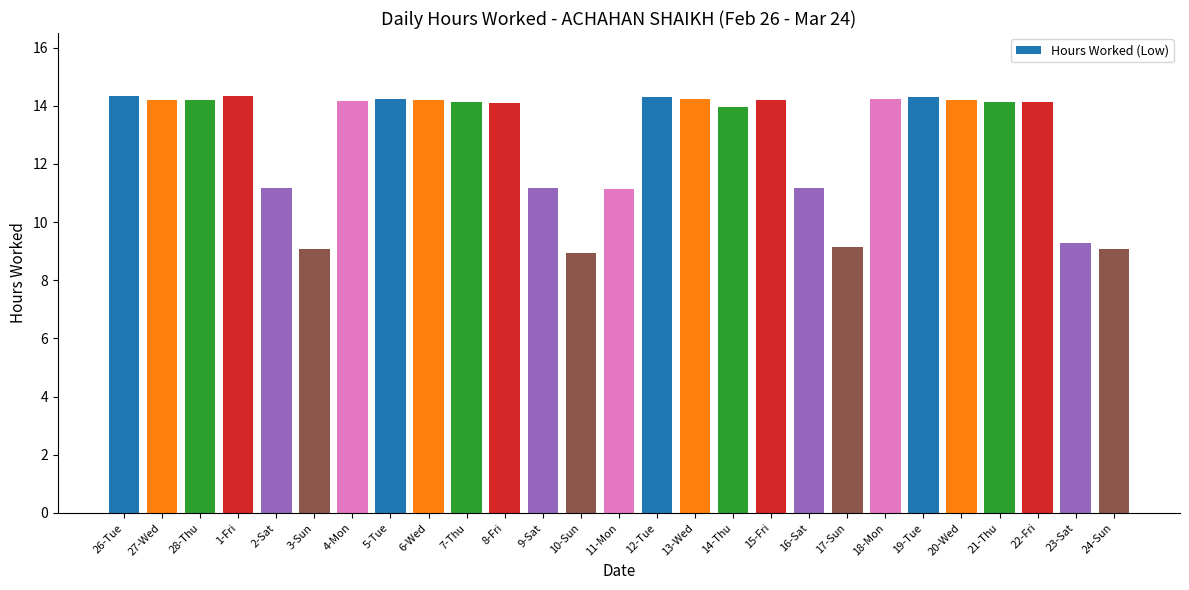

What is the sum of the values at 11-Mon and 22-Fri?

25.3